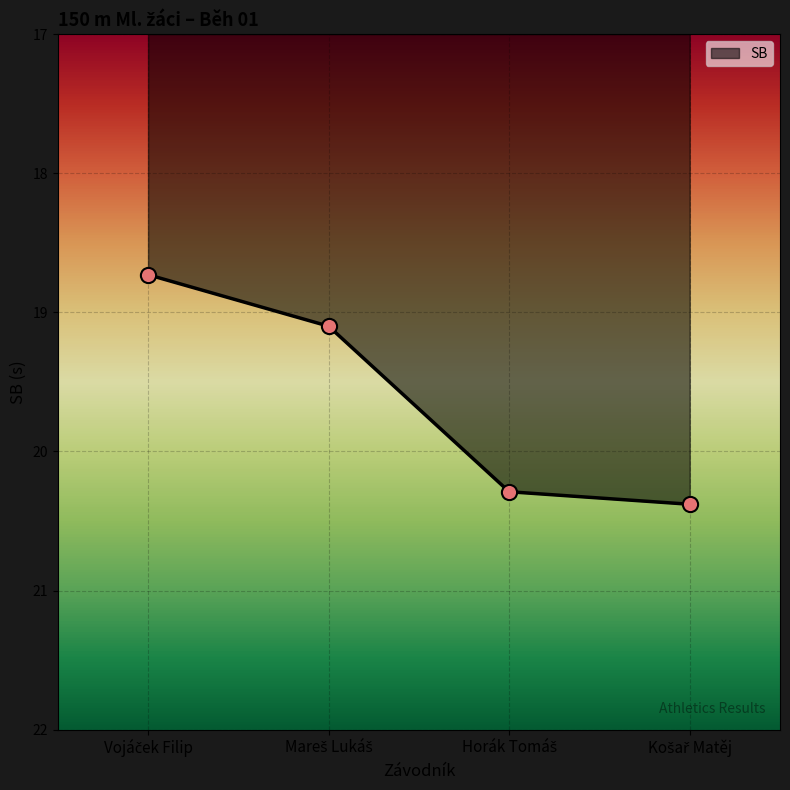

What is the average value?

19.6